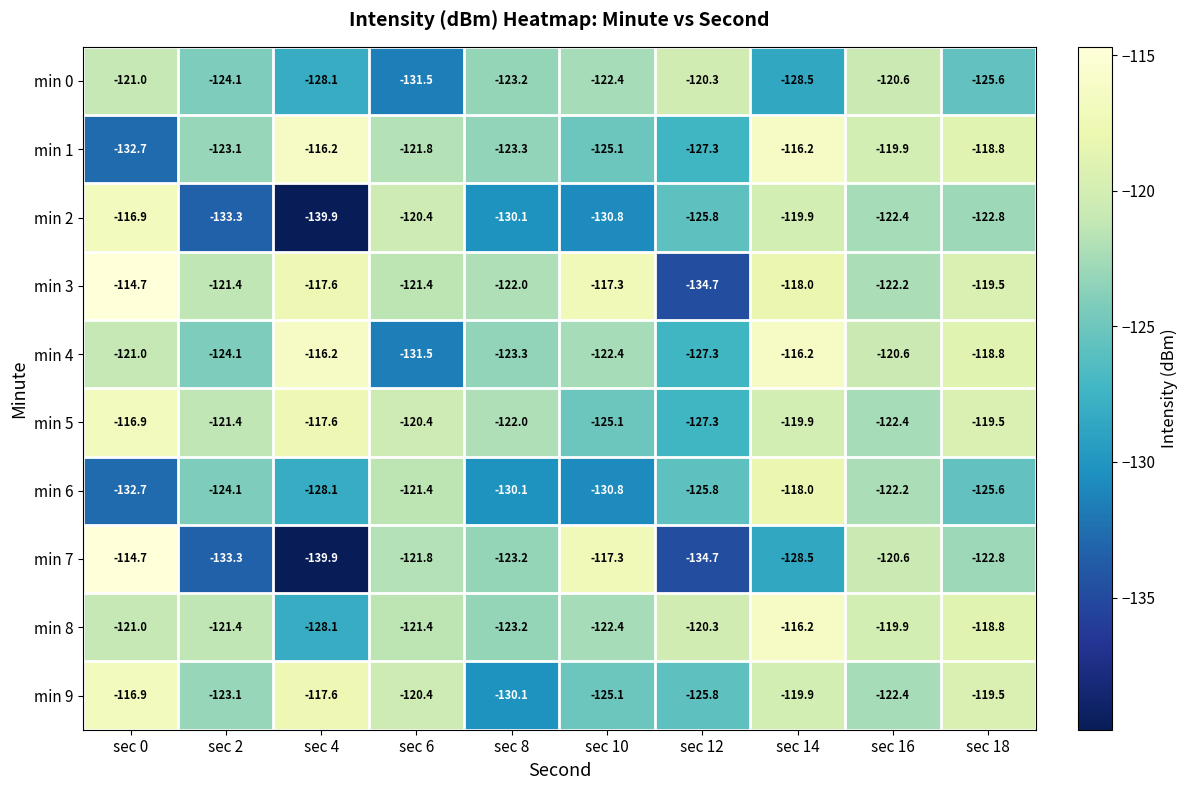

What is the difference between the second highest and second lowest values in the min 9 series?

8.2